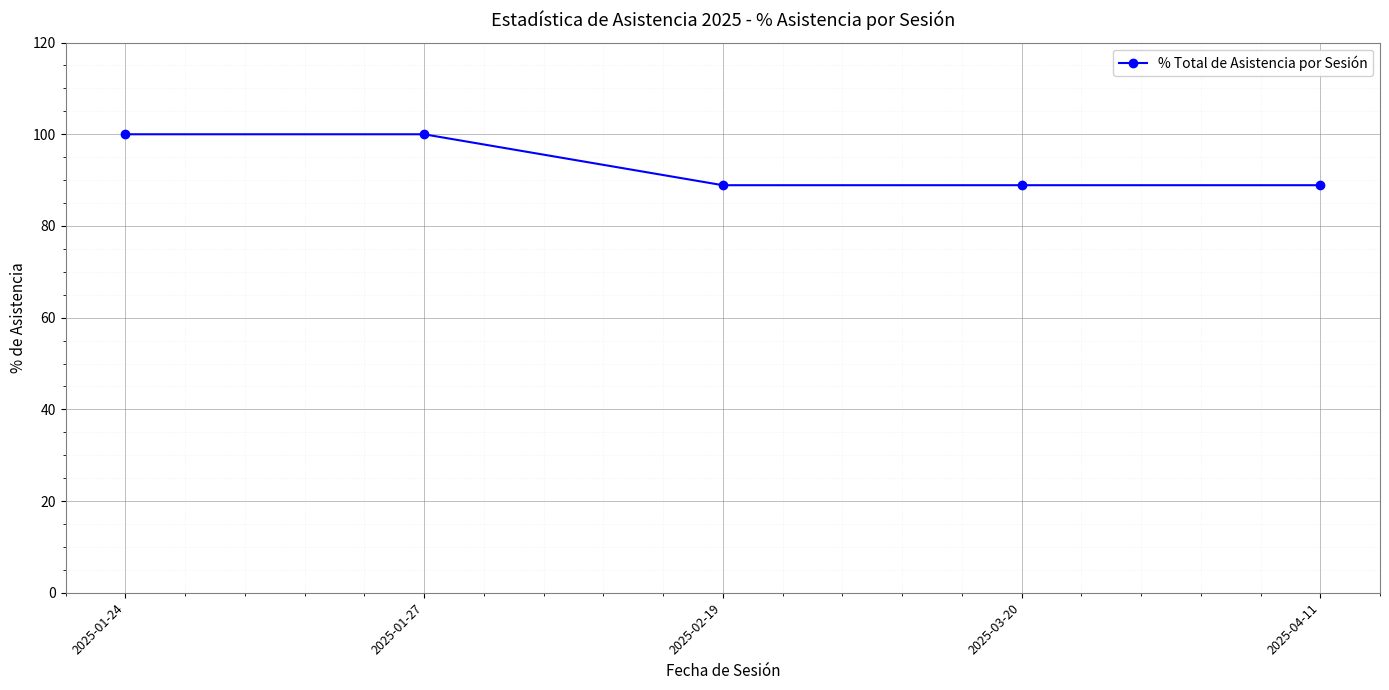

True or false: the data has more than 2 interior local peaks.

False